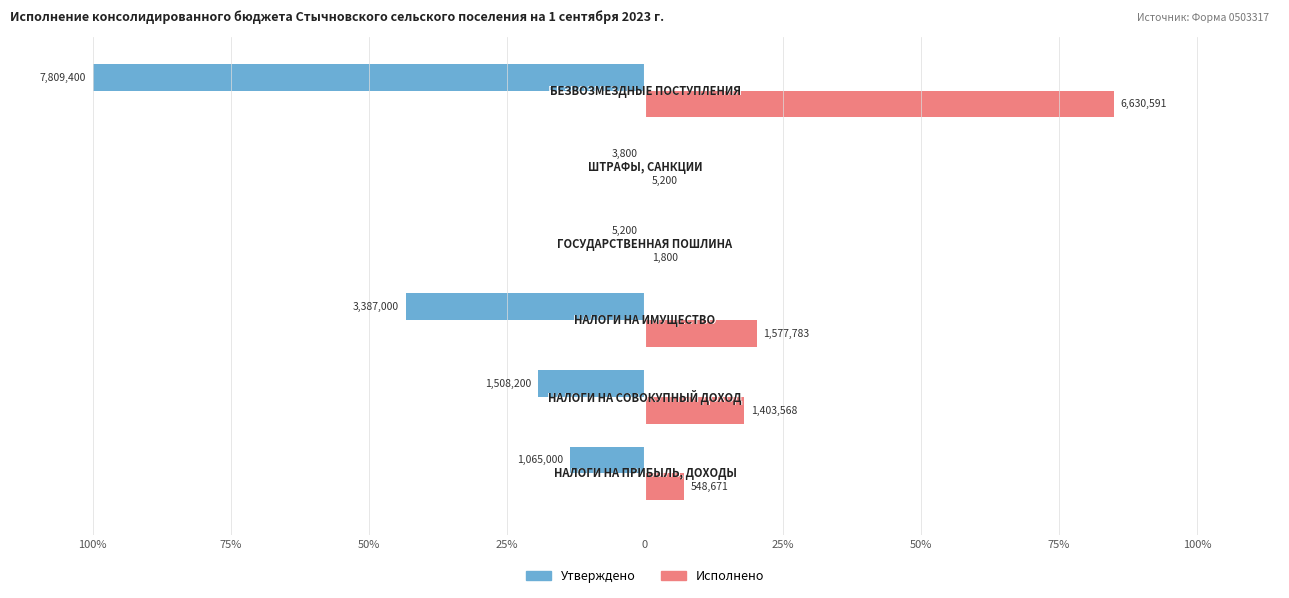

What are all the series names shown in the legend?

Утверждено, Исполнено